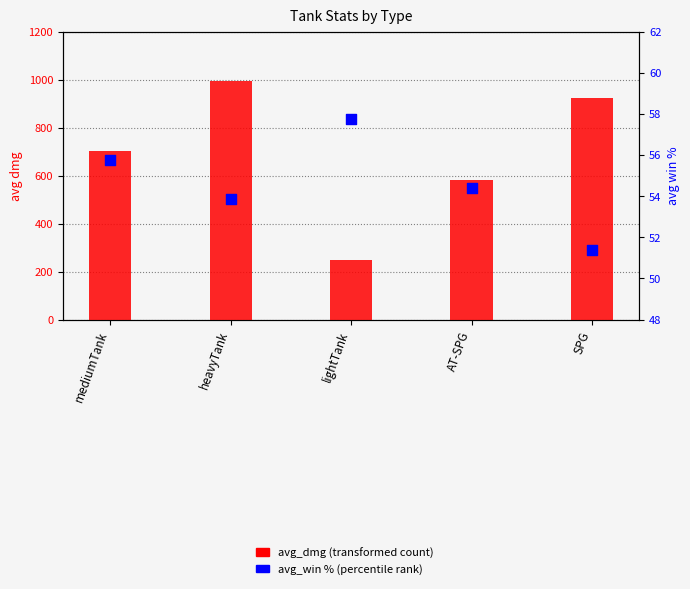

Which series has the widest spread of Y values?

avg_dmg